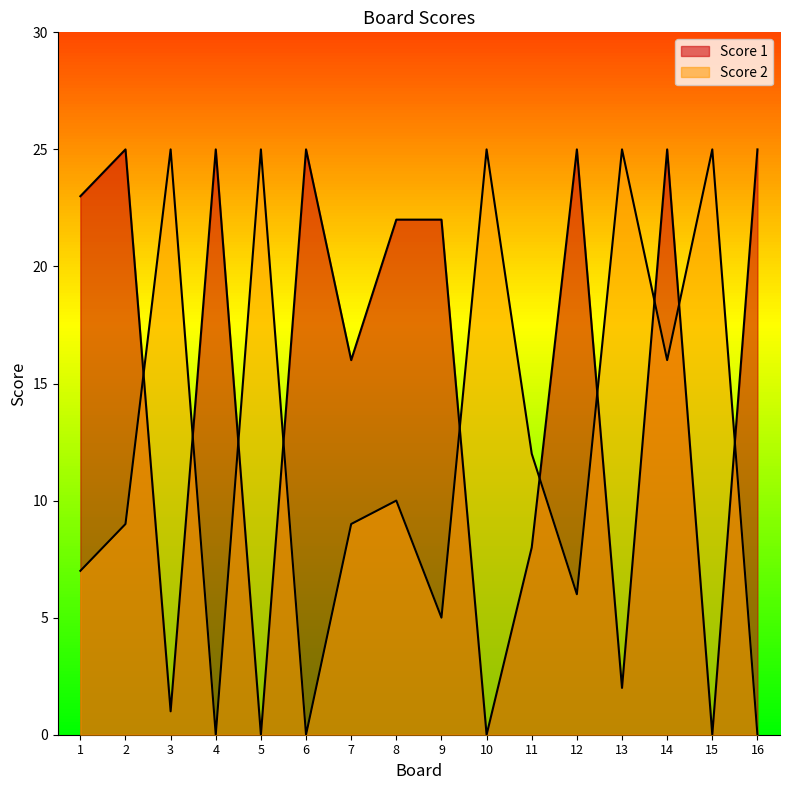

At which category does Score 1 reach its first local peak?

2